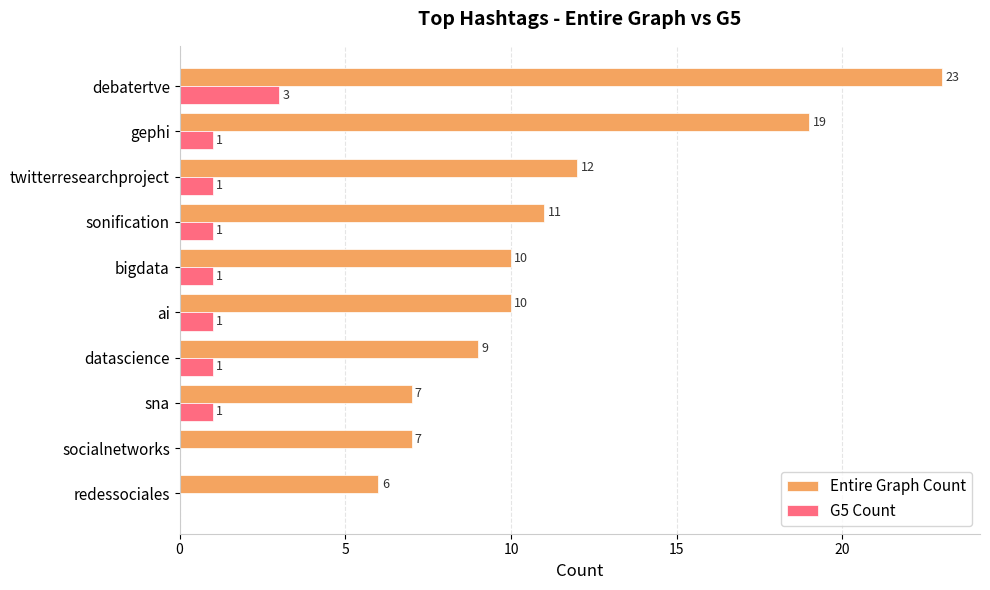

What are all the series names shown in the legend?

Entire Graph Count, G5 Count